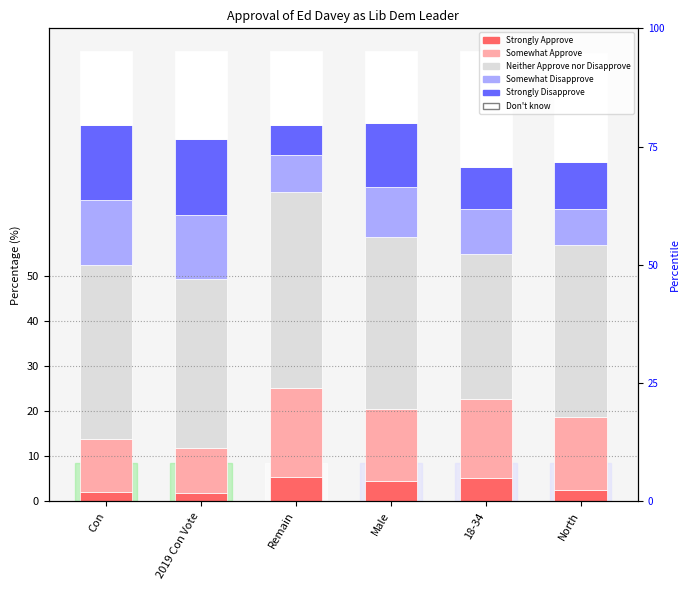

Is the value of Somewhat Disapprove at 2019 Con Vote greater than the value of Don't know at North?

No